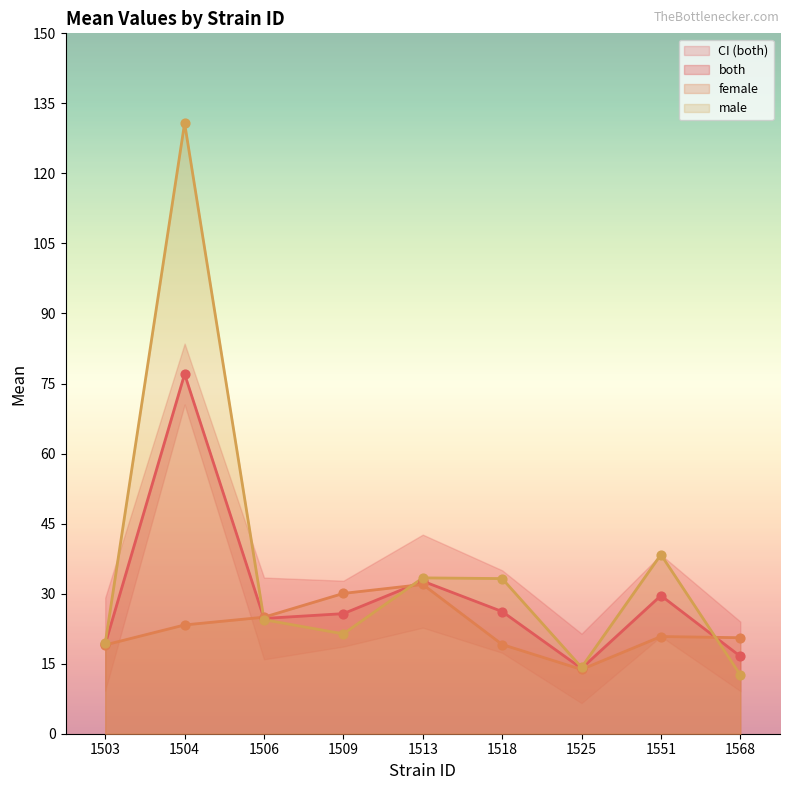

At which category is the sum across all series the highest?

1504